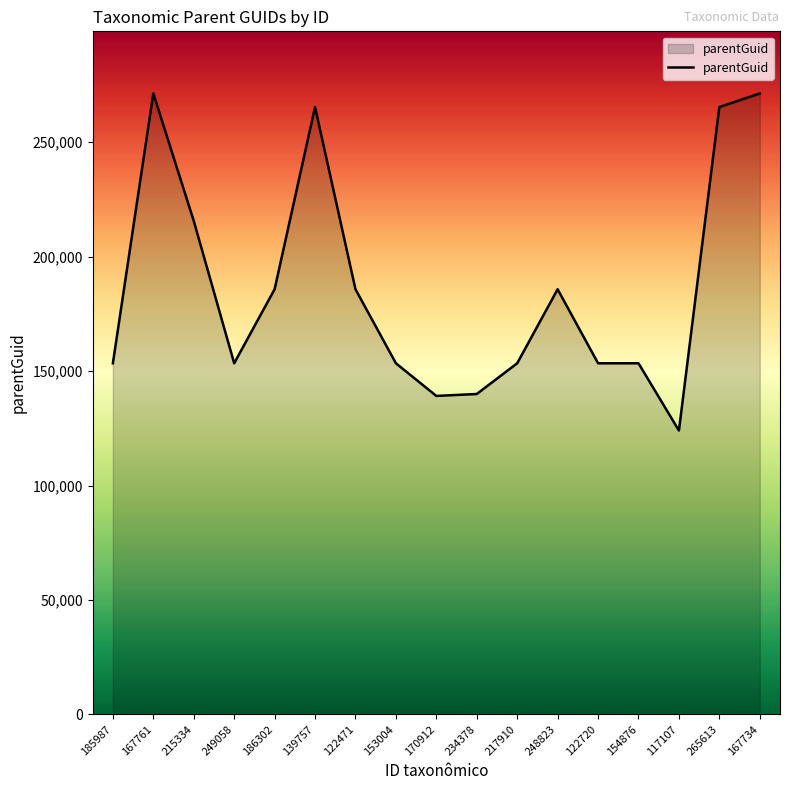

At which category does the chart reach its minimum across all series?

117107